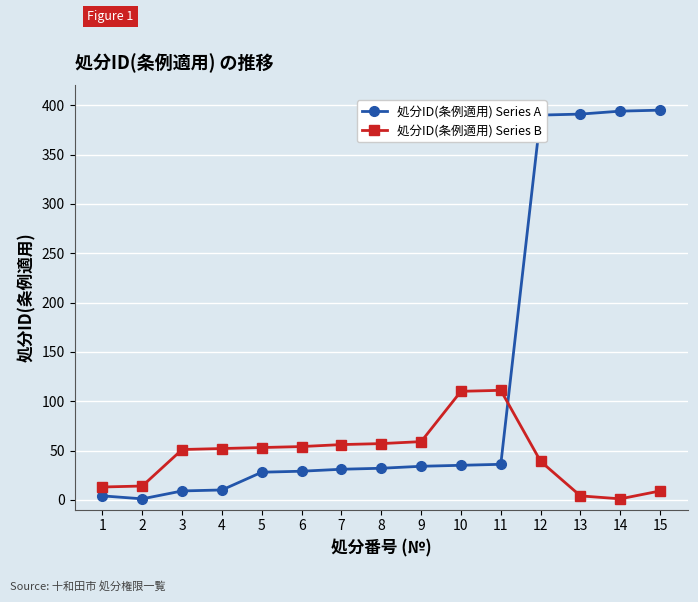

Count the number of data series in this chart.

2